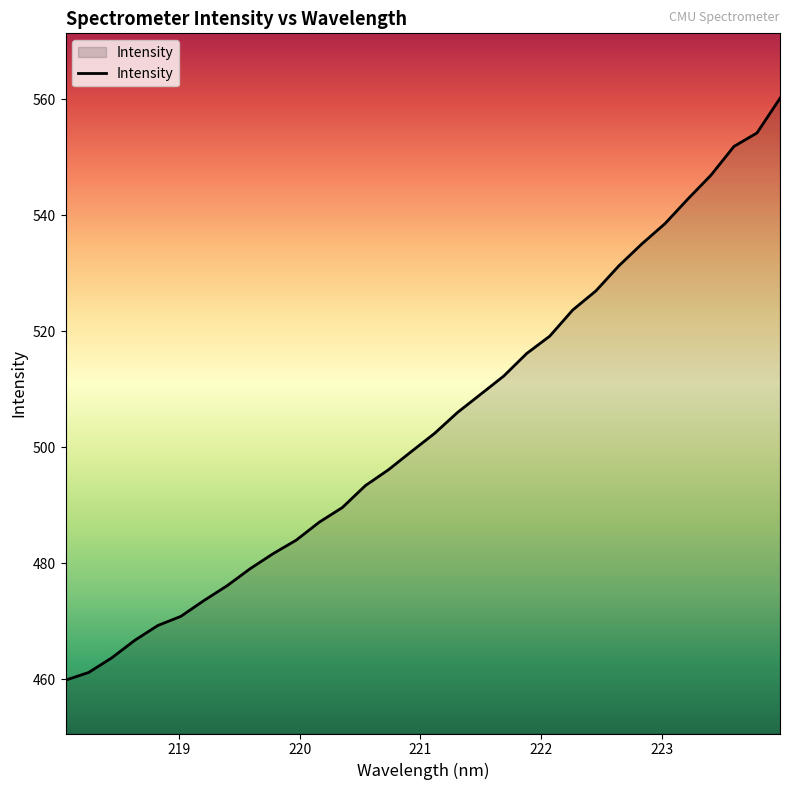

What is the difference between the maximum and minimum values?

100.4